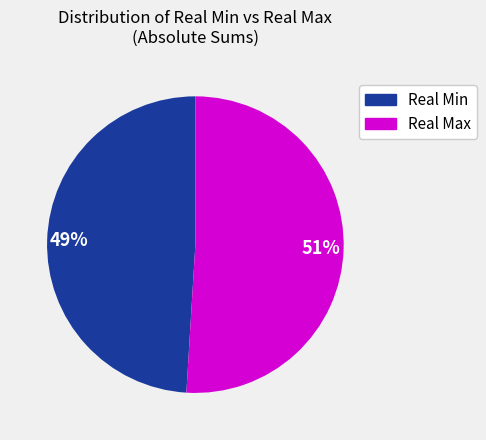

To the nearest percent, what is the average slice percentage?

50%